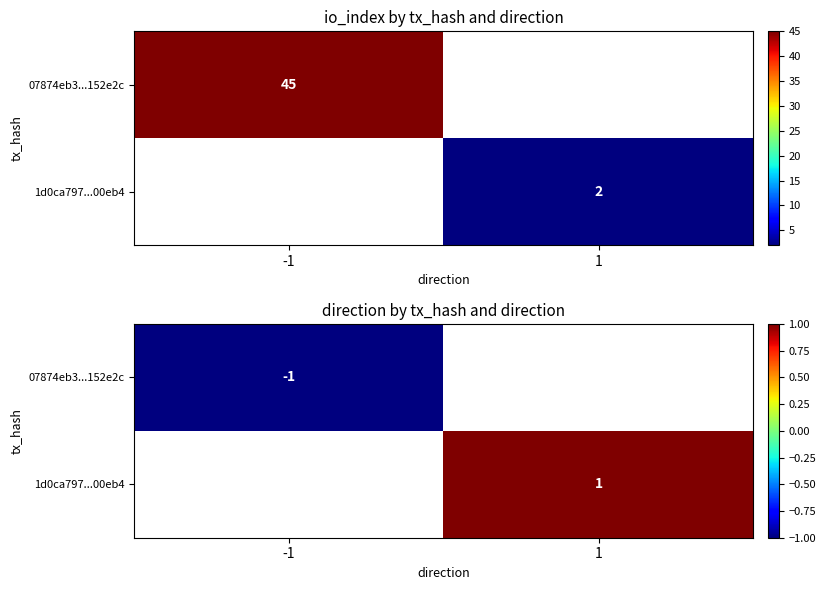

List the series in order of their peak value, lowest first.

07874eb3...152e2c, 1d0ca797...00eb4